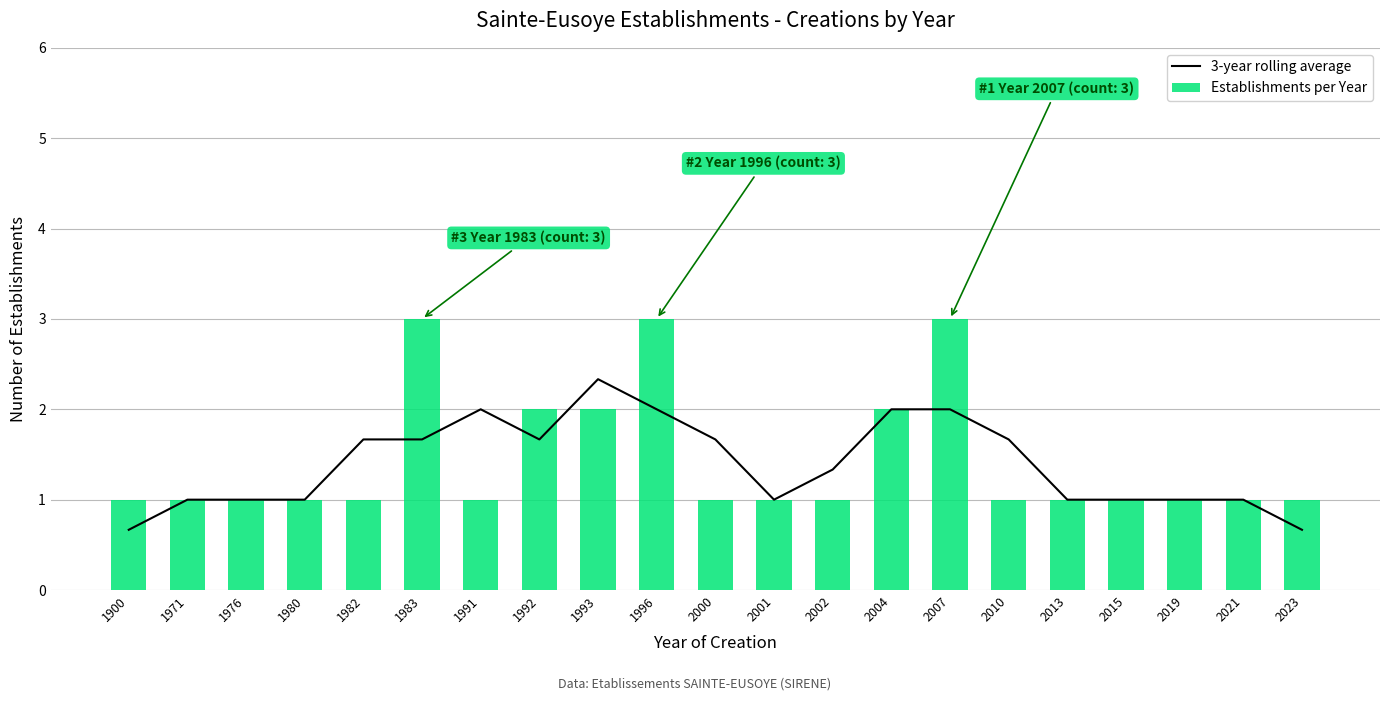

What is the spread (max minus min) of values at 1982?

0.7